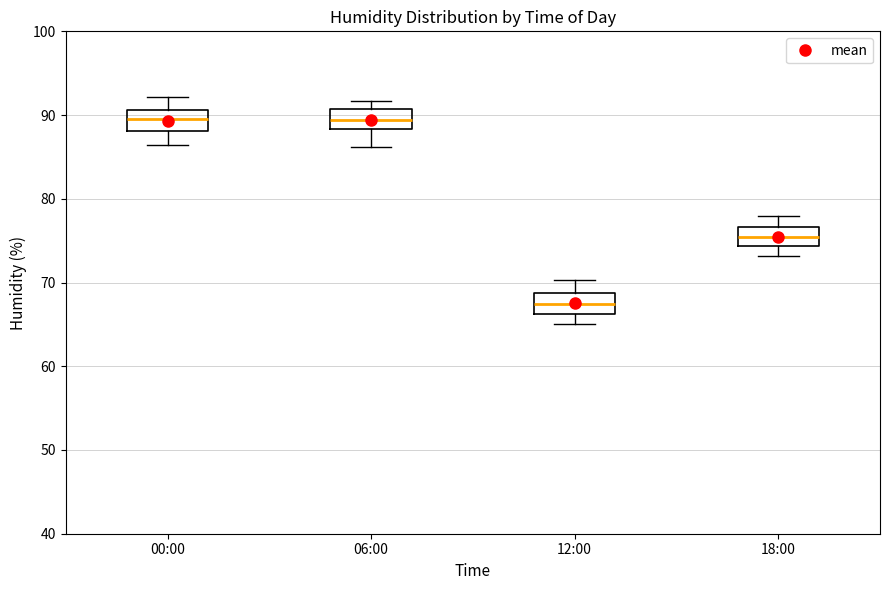

Reading left to right, read every box against the y-axis: the position of its median line, the range the box covers, and the ends of its whiskers. The values are not printed on the chart, so give them approximately, as read against the axis.

00:00: median 90, box 88 to 91, whiskers 86 to 92
06:00: median 89, box 88 to 91, whiskers 86 to 92
12:00: median 67, box 66 to 69, whiskers 65 to 70
18:00: median 75, box 74 to 77, whiskers 73 to 78